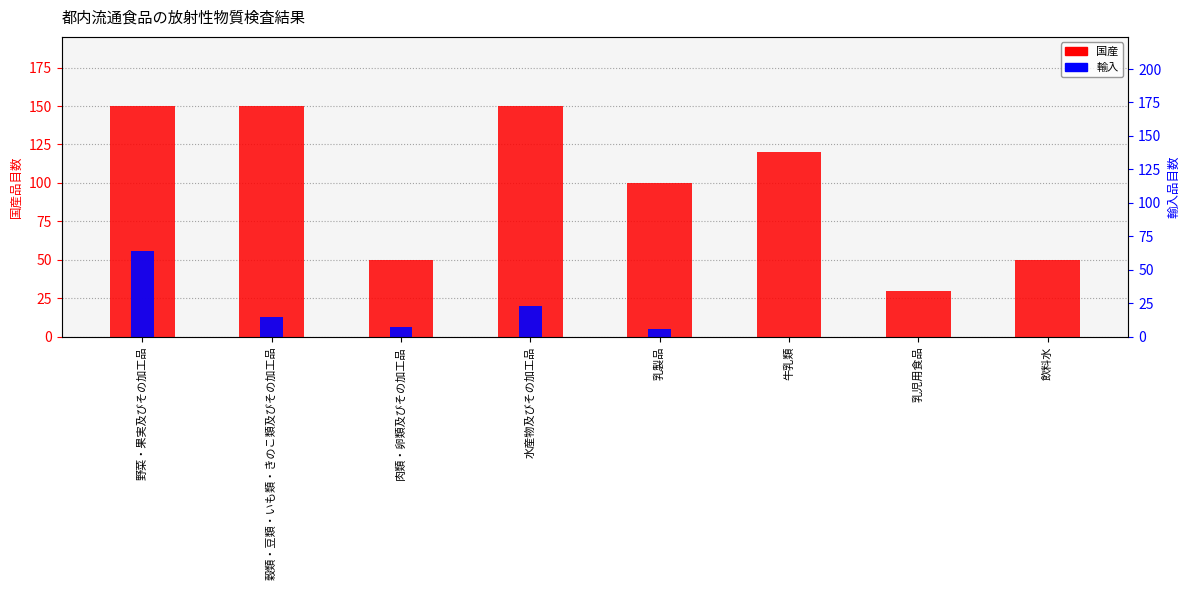

Which label corresponds to the largest value in the chart?

野菜・果実及びその加工品